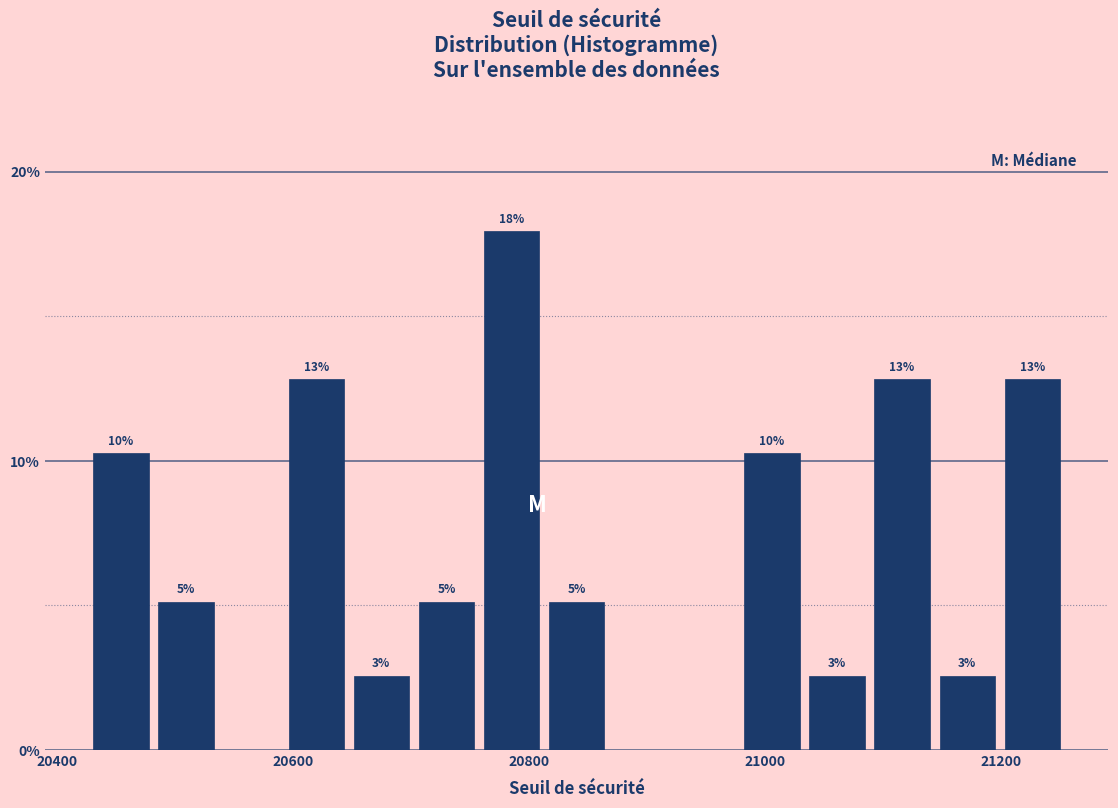

Around what value on the x-axis is the tallest bar? Give the approximate position of its centre, as read against the axis.

20780